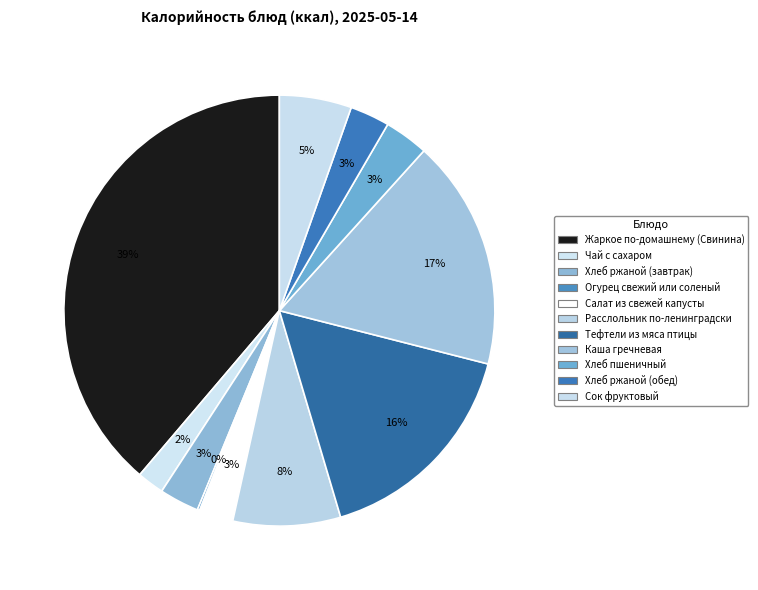

Rank the categories by value from lowest to highest.

Огурец свежий или соленый, Чай с сахаром, Салат из свежей капусты, Хлеб ржаной (завтрак), Хлеб ржаной (обед), Хлеб пшеничный, Сок фруктовый, Расслольник по-ленинградски, Тефтели из мяса птицы, Каша гречневая, Жаркое по-домашнему (Свинина)